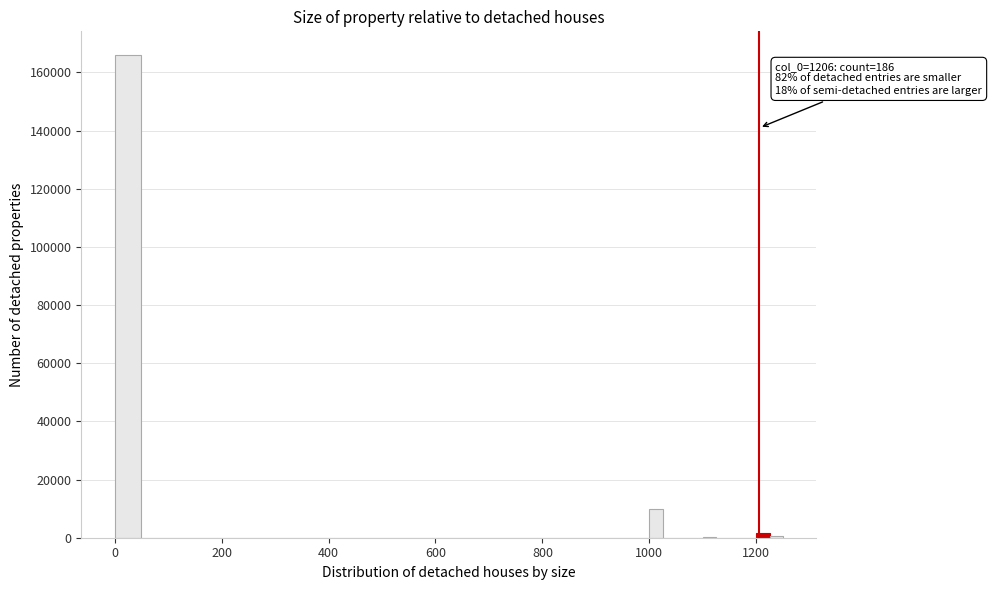

Around what value on the x-axis is the tallest bar? Give the approximate position of its centre, as read against the axis.

20